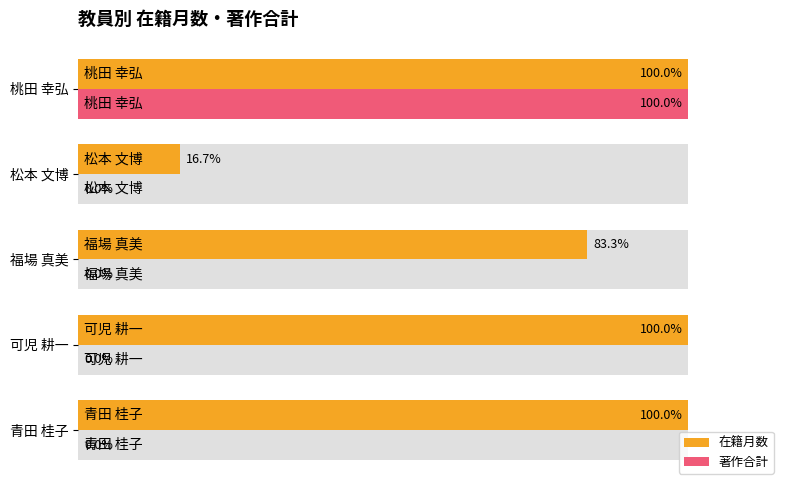

How many bars are there in total?

10